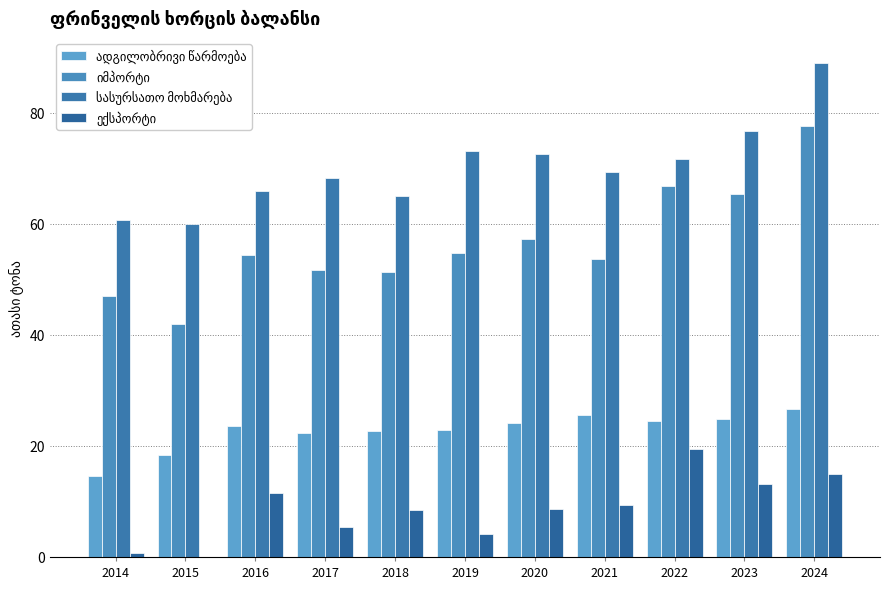

What is the difference between the ადგილობრივი წარმოება values at 2016 and 2014?

8.9